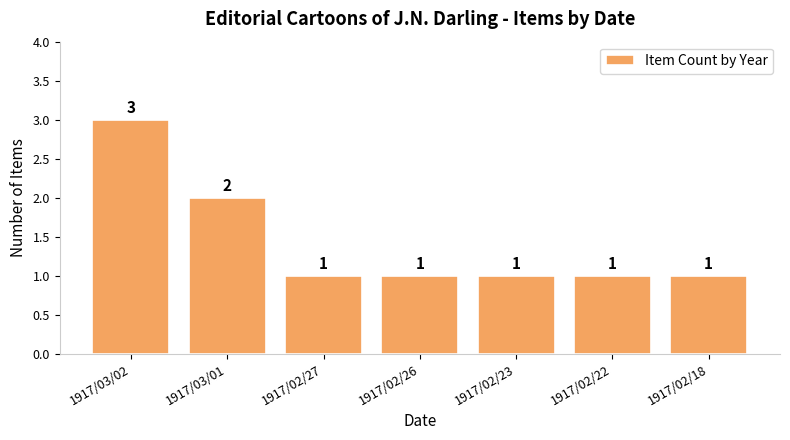

At which category does the chart reach its peak across all series?

1917/03/02